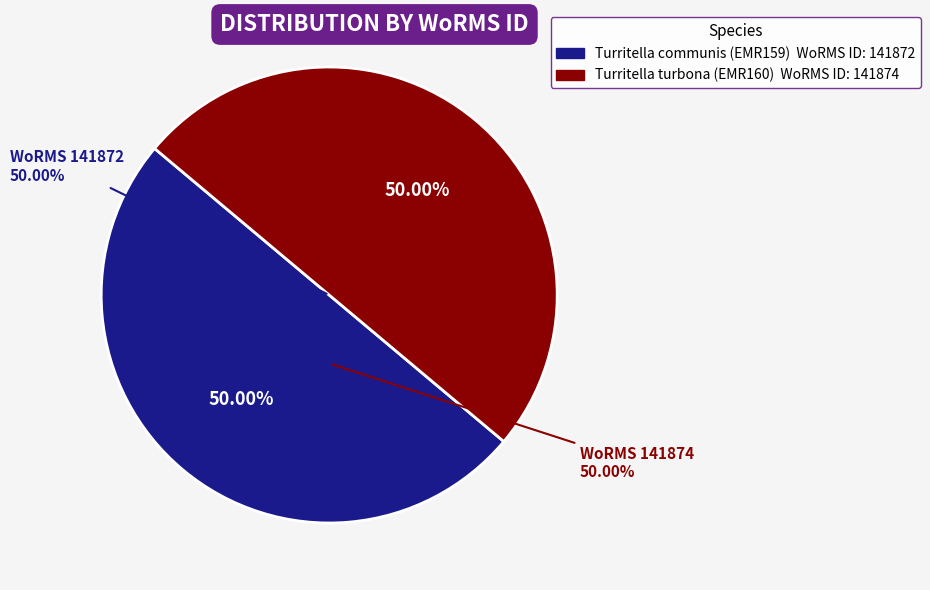

Rank the categories by value from highest to lowest.

Turritella turbona (EMR160), Turritella communis (EMR159)